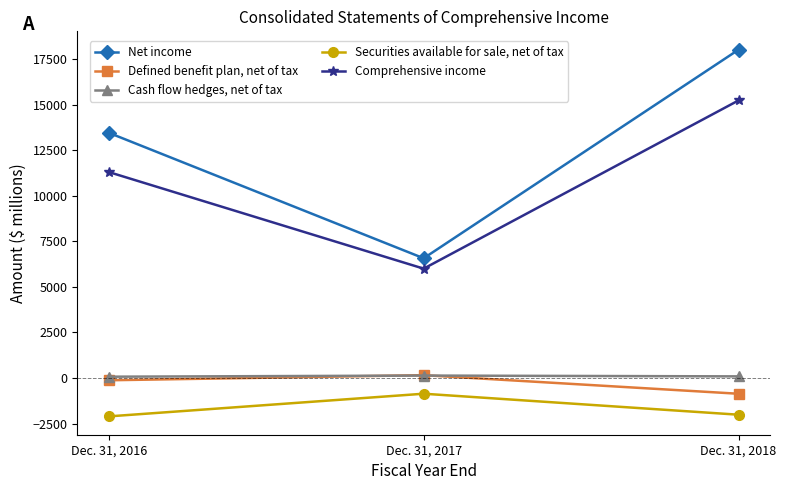

Between Dec. 31, 2016 and Dec. 31, 2017, which series saw the biggest shift?

Net income